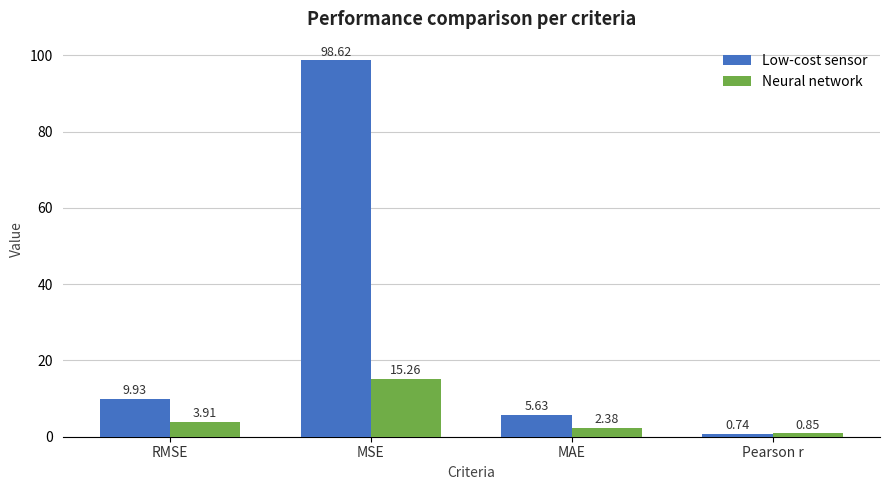

List the series in order of their overall mean, highest first.

Low-cost sensor, Neural network